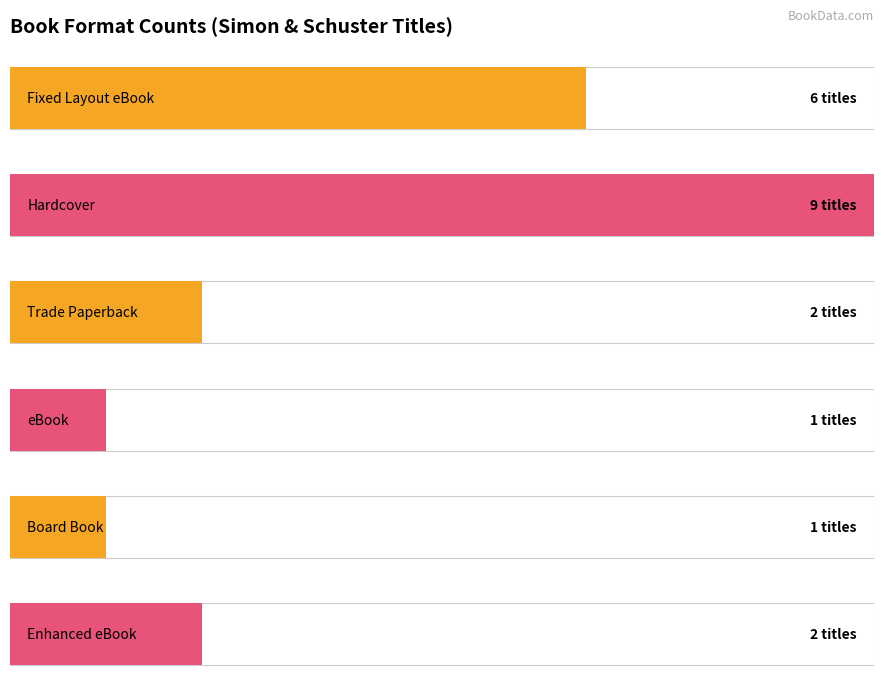

What is the sum of all values?

21